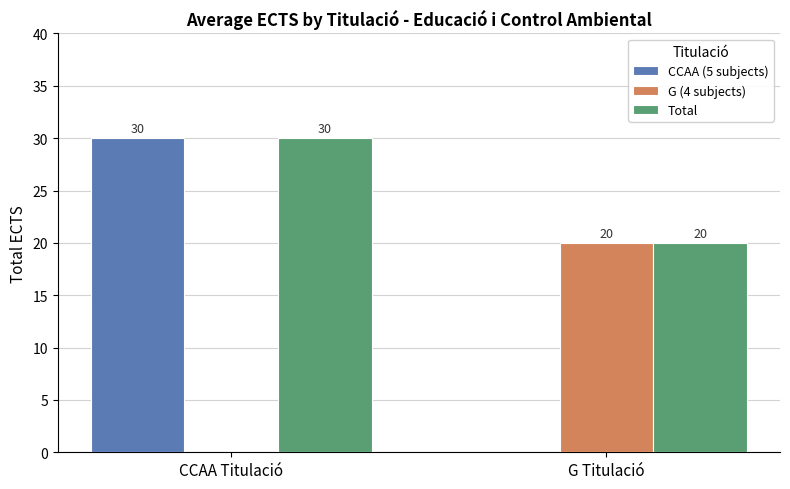

What is the maximum value for Total?

30